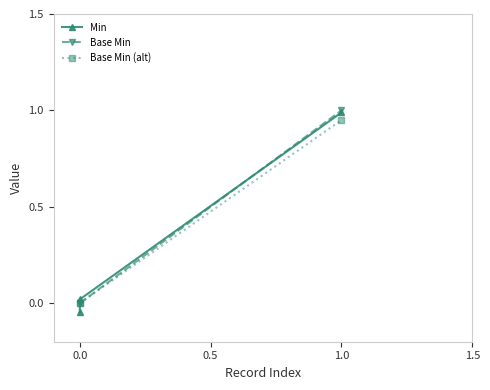

What is the label of the 1st point from the right?

1.0